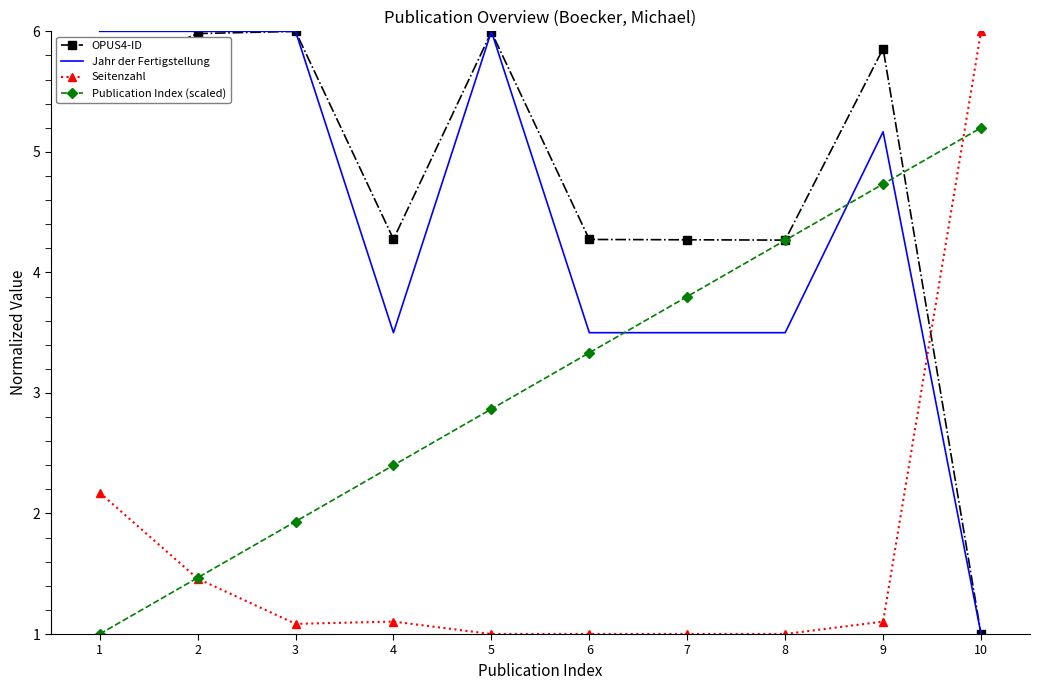

What is the average value of the Jahr der Fertigstellung series?

4.4